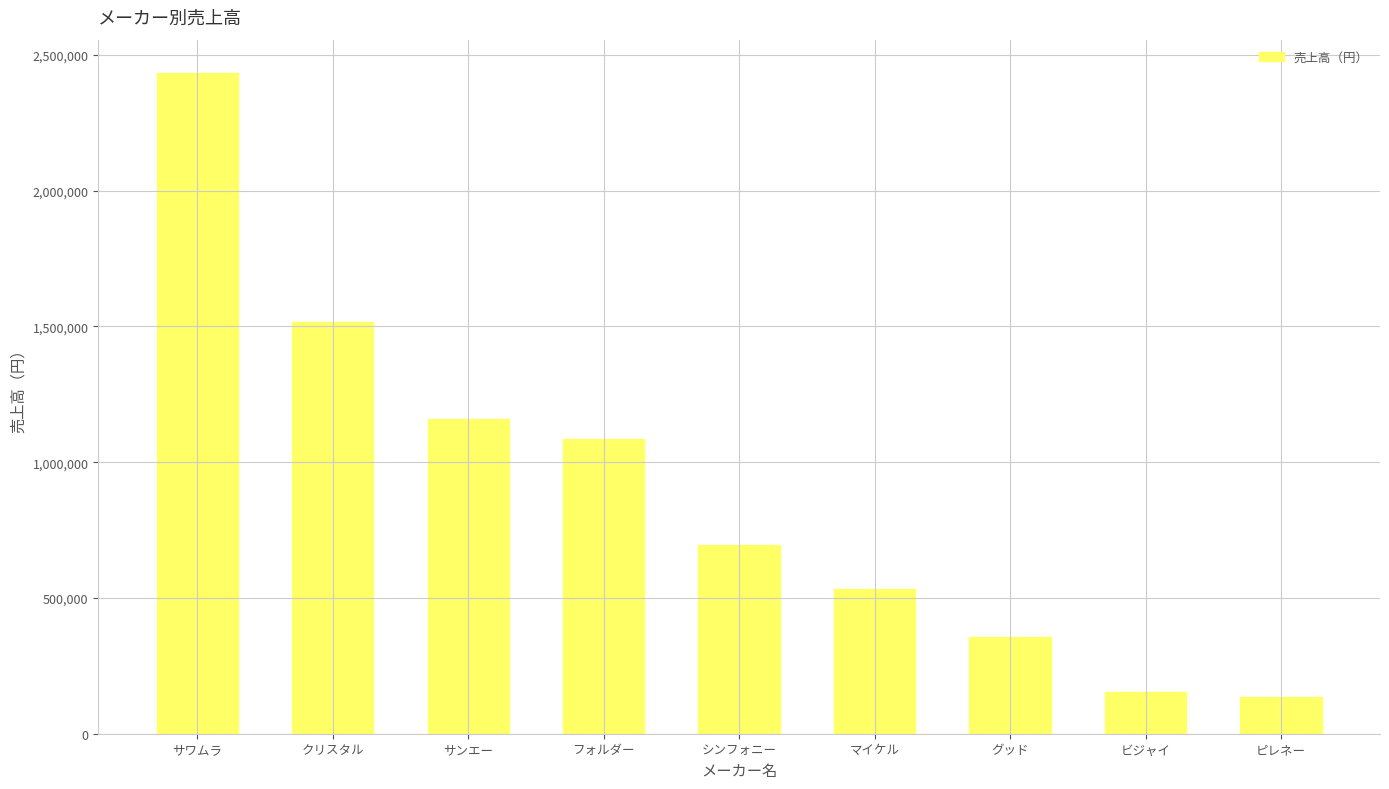

What is the difference between the second highest and minimum values?

1383780